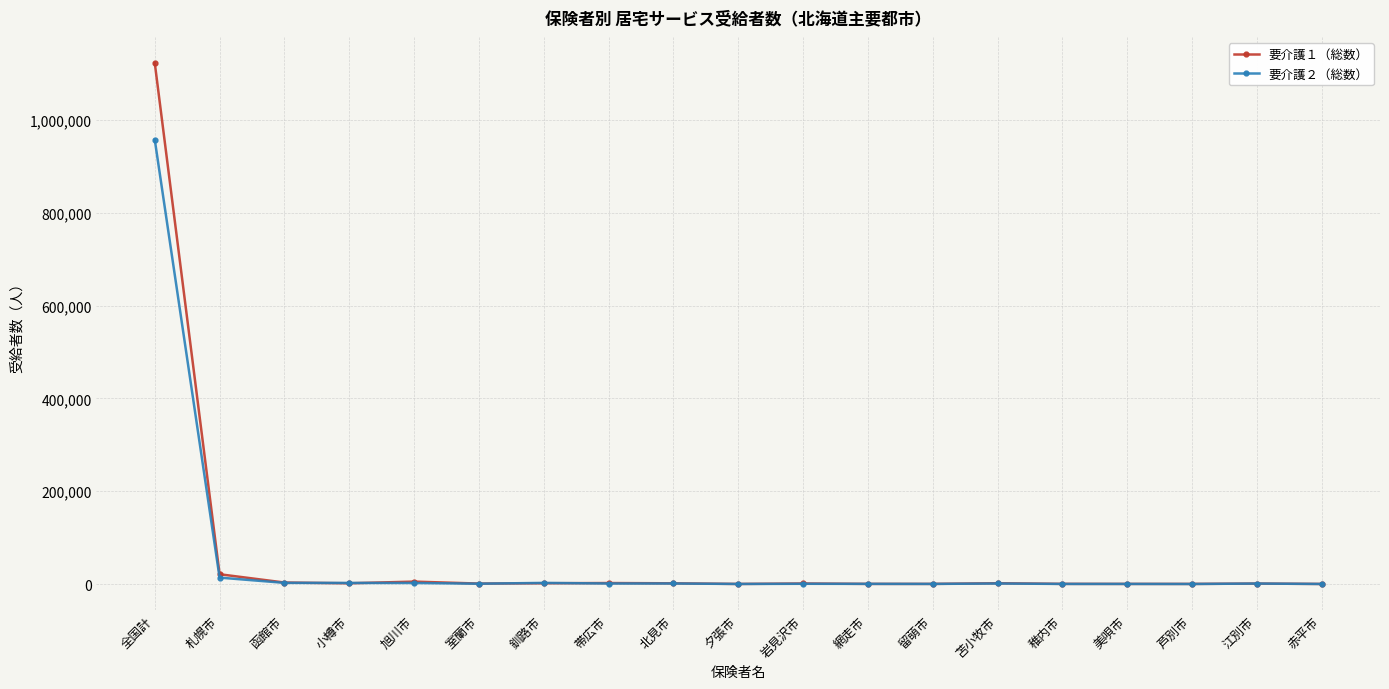

Does the chart display data point markers on the line(s)?

Yes